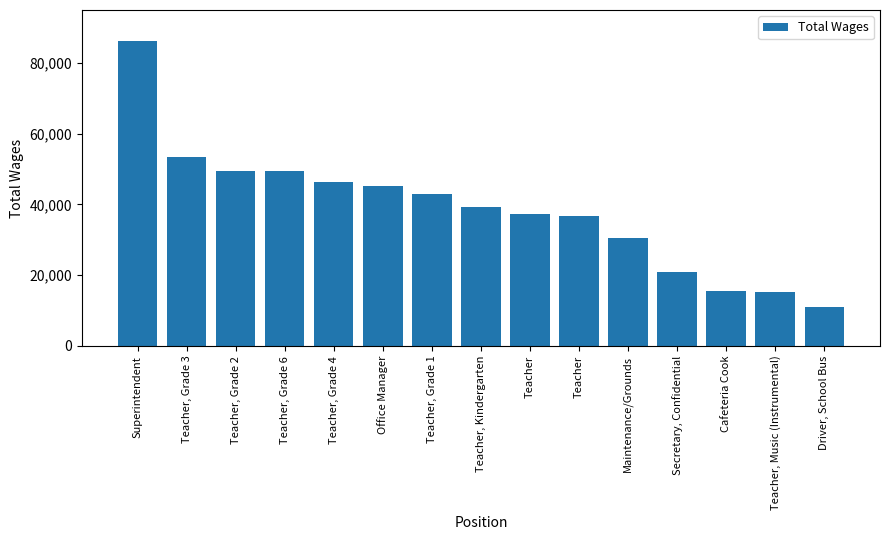

Count the number of categories in the chart.

15